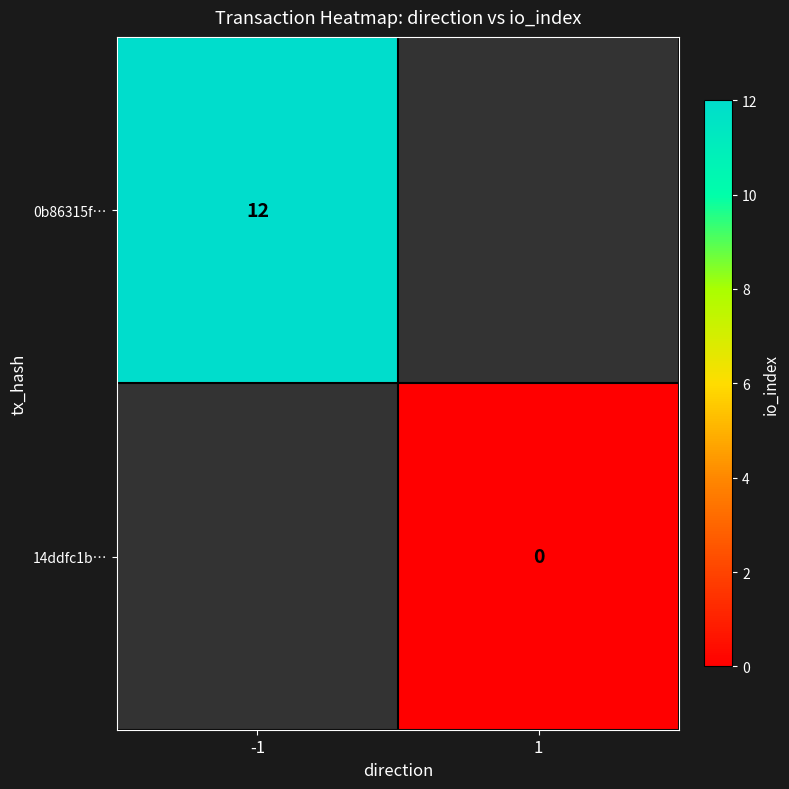

Is it true that 0b86315f… equals 21 at -1?

False